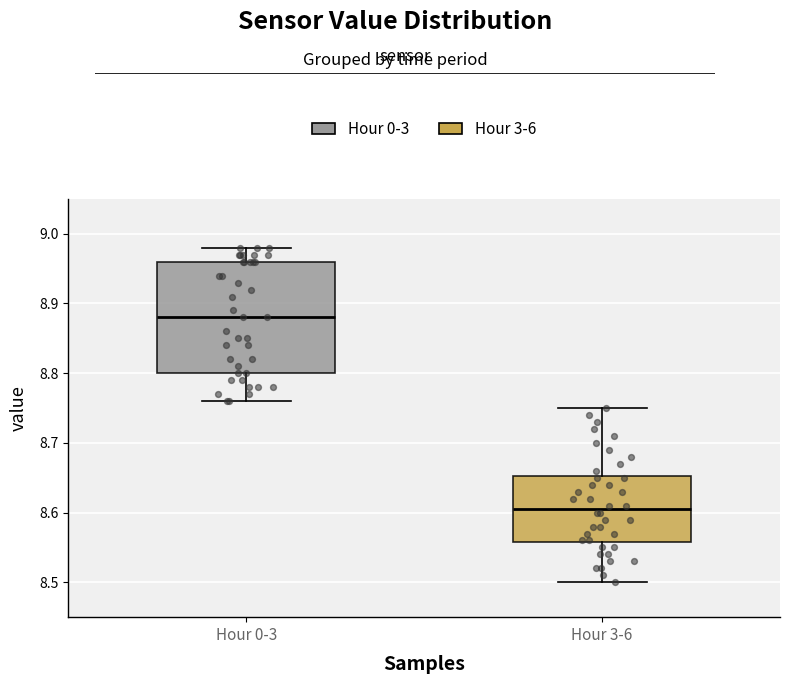

Where does the median line of the box for Hour 0-3 sit on the y-axis? The values are not printed on the chart, so give them approximately, as read against the axis.

8.88